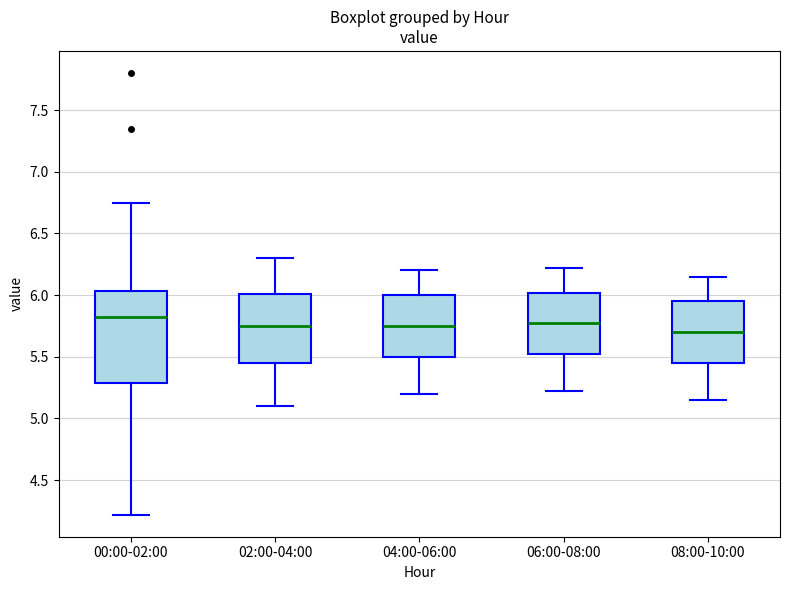

Comparing the boxes themselves (not the whiskers), which one is the tallest?

00:00-02:00